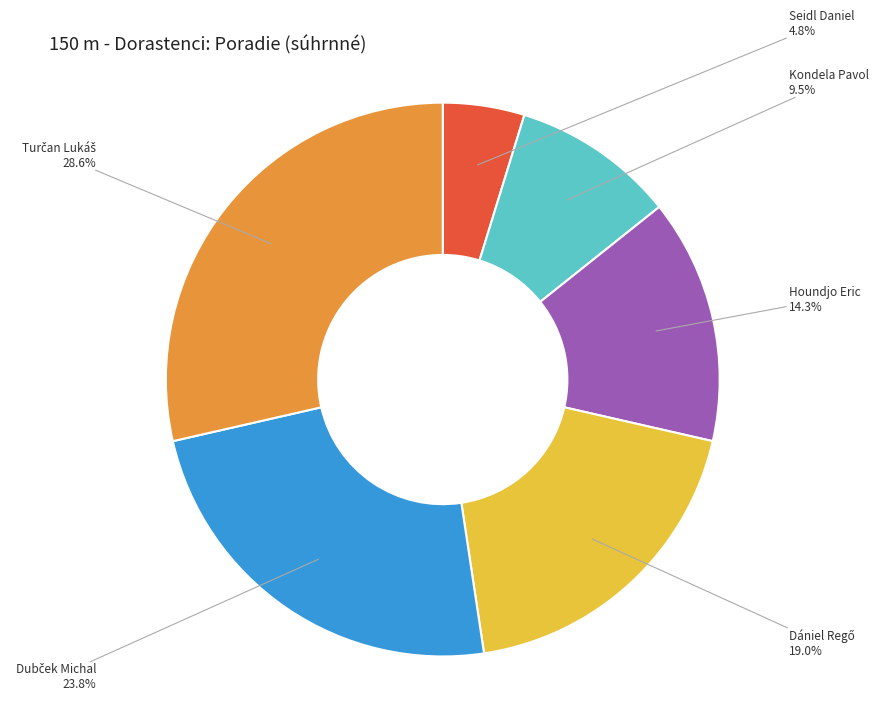

What is the smallest slice in the pie chart?

Seidl Daniel